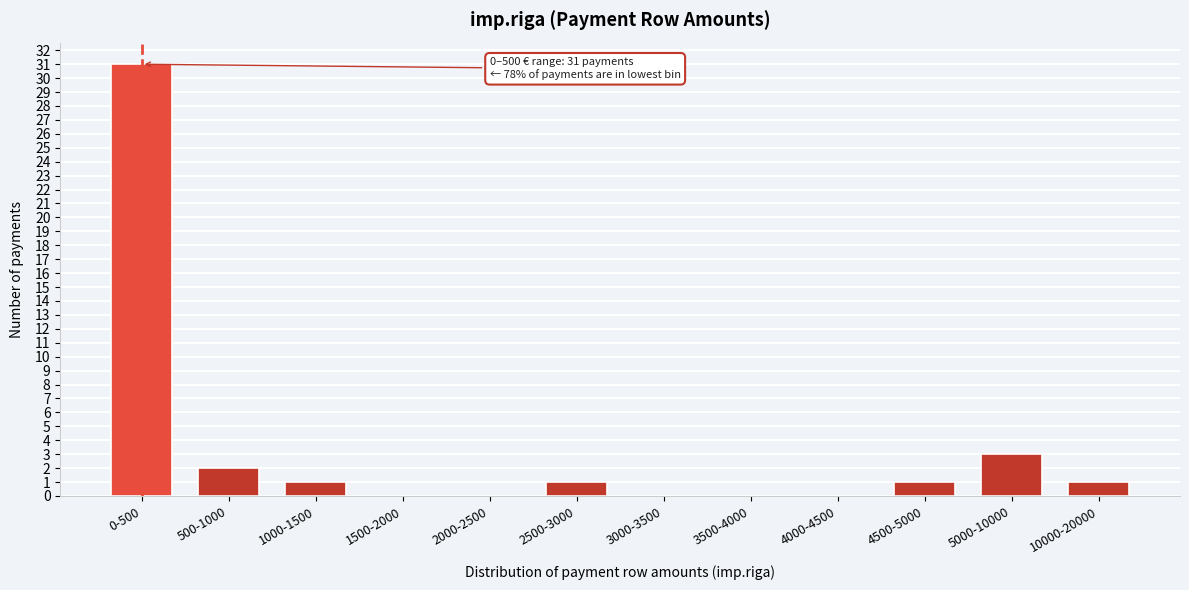

Reading left to right, extract all data points from this chart.

0-500=31	500-1000=2	1000-1500=1	1500-2000=0	2000-2500=0	2500-3000=1	3000-3500=0	3500-4000=0	4000-4500=0	4500-5000=1	5000-10000=3	10000-20000=1